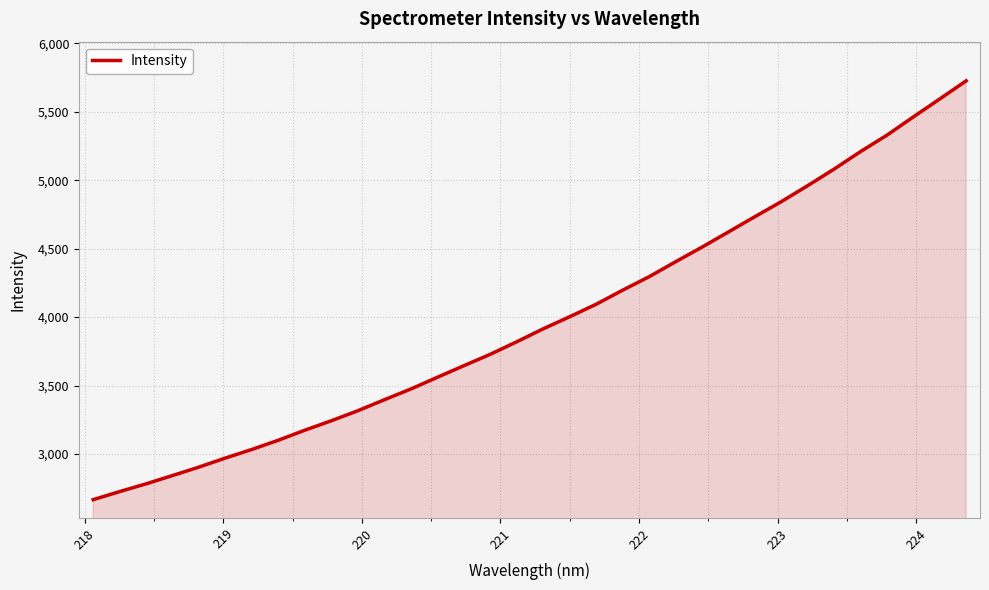

What is the maximum value shown in the chart?

5725.9